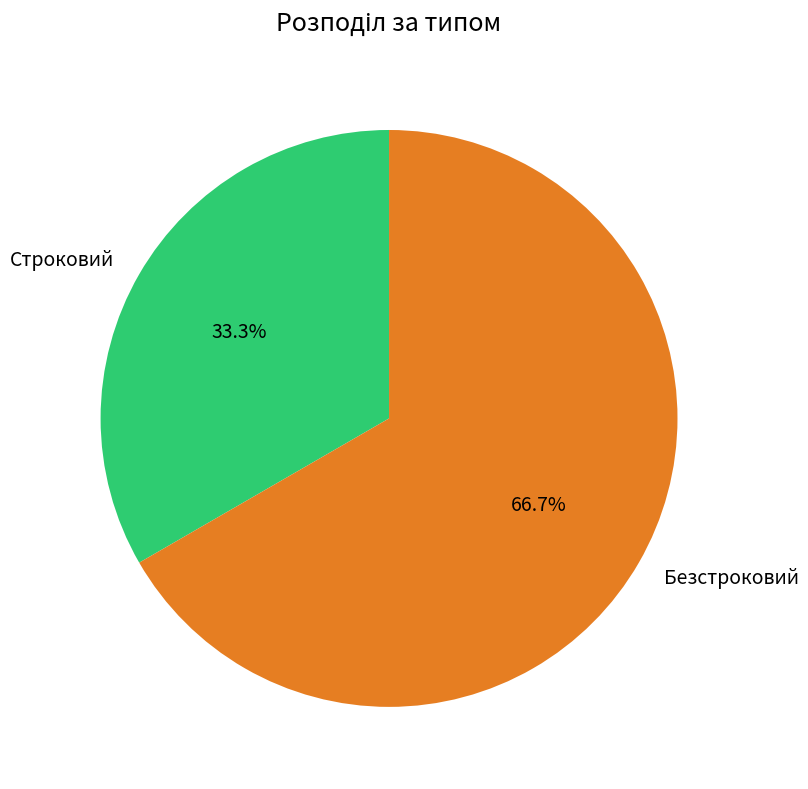

Does Безстроковий represent more than half of the total?

Yes